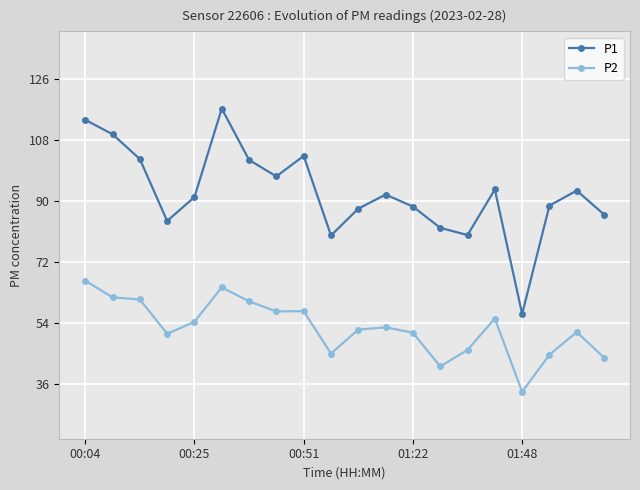

What is the smallest value displayed?

33.8